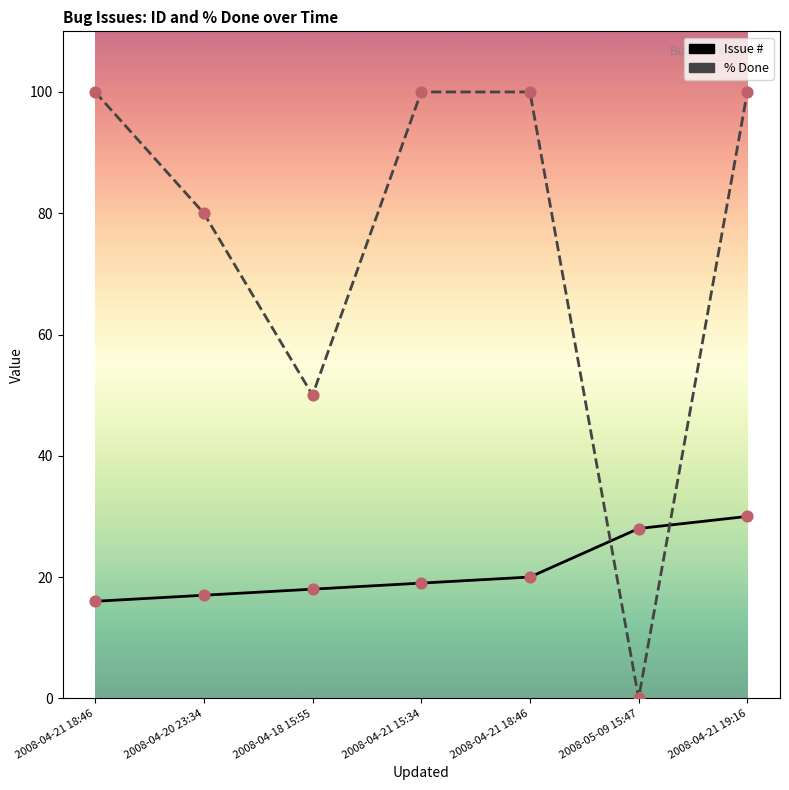

What are all the series names shown in the legend?

Issue #, % Done